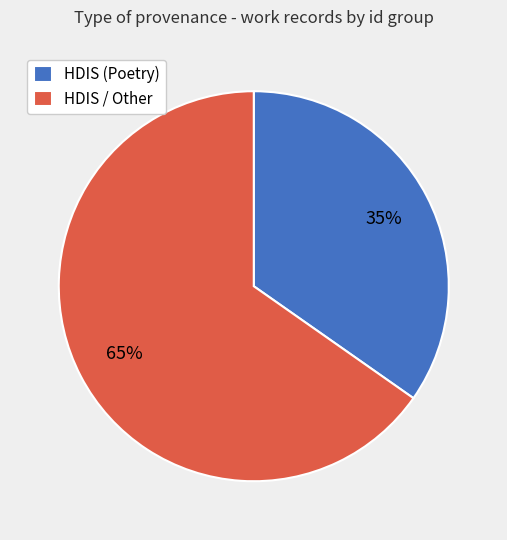

Is there a majority slice in this chart?

Yes